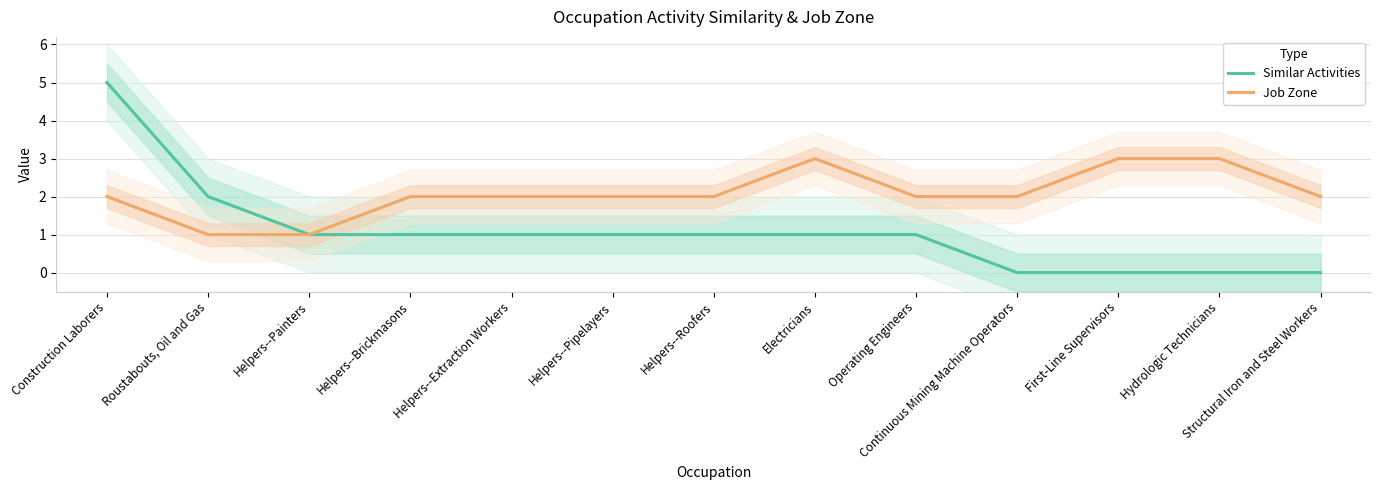

Is it true that Job Zone equals 3 at First-Line Supervisors?

True